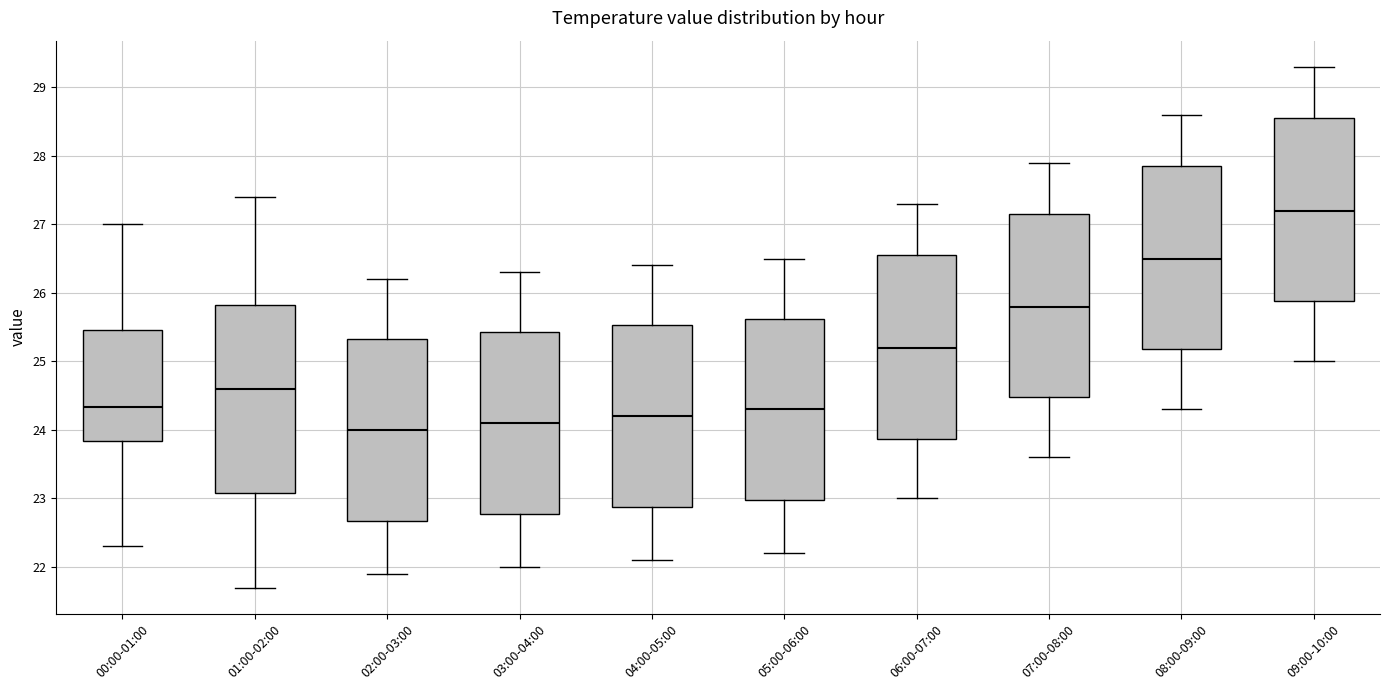

Reading left to right, transcribe this box plot: for each box, give where its median line is, the range the box spans, and where its two whiskers end, as read against the y-axis. The values are not printed on the chart, so give them approximately, as read against the axis.

00:00-01:00: median 24.3, box 23.8 to 25.5, whiskers 22.3 to 27.0
01:00-02:00: median 24.6, box 23.1 to 25.8, whiskers 21.7 to 27.4
02:00-03:00: median 24.0, box 22.7 to 25.3, whiskers 21.9 to 26.2
03:00-04:00: median 24.1, box 22.8 to 25.4, whiskers 22.0 to 26.3
04:00-05:00: median 24.2, box 22.9 to 25.5, whiskers 22.1 to 26.4
05:00-06:00: median 24.3, box 23.0 to 25.6, whiskers 22.2 to 26.5
06:00-07:00: median 25.2, box 23.9 to 26.6, whiskers 23.0 to 27.3
07:00-08:00: median 25.8, box 24.5 to 27.2, whiskers 23.6 to 27.9
08:00-09:00: median 26.5, box 25.2 to 27.9, whiskers 24.3 to 28.6
09:00-10:00: median 27.2, box 25.9 to 28.6, whiskers 25.0 to 29.3